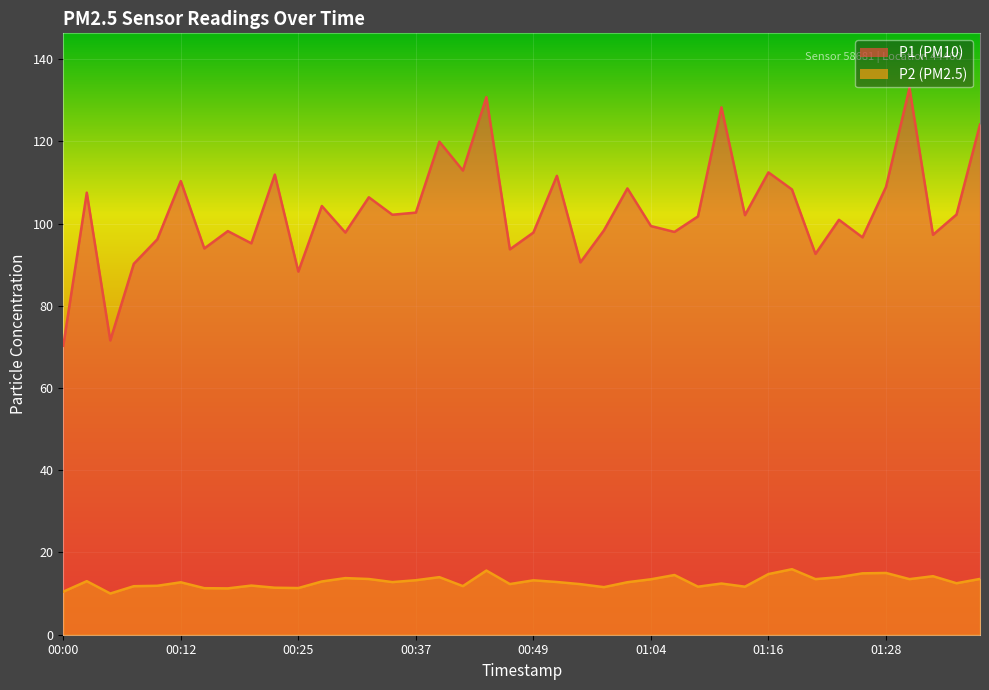

The P1 series shows 92.6 at 01:21. True or false?

True